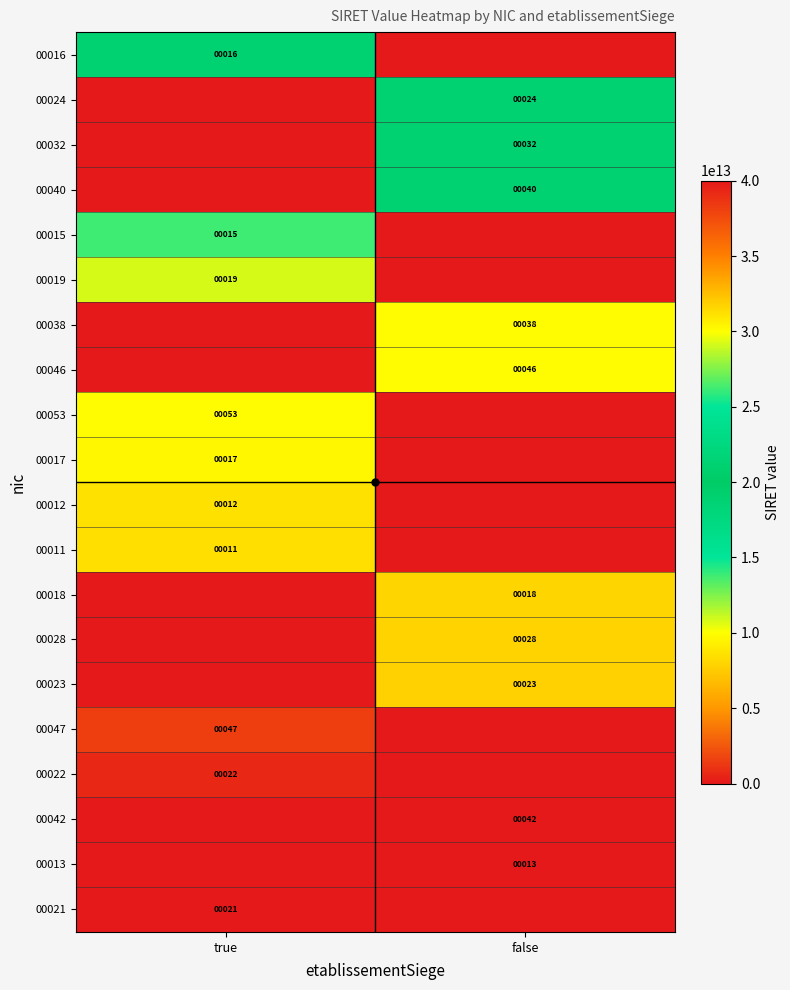

Rank the series at false from highest to lowest value.

00042, 00013, 00023, 00028, 00018, 00046, 00038, 00040, 00032, 00024, 00016, 00015, 00019, 00053, 00017, 00012, 00011, 00047, 00022, 00021